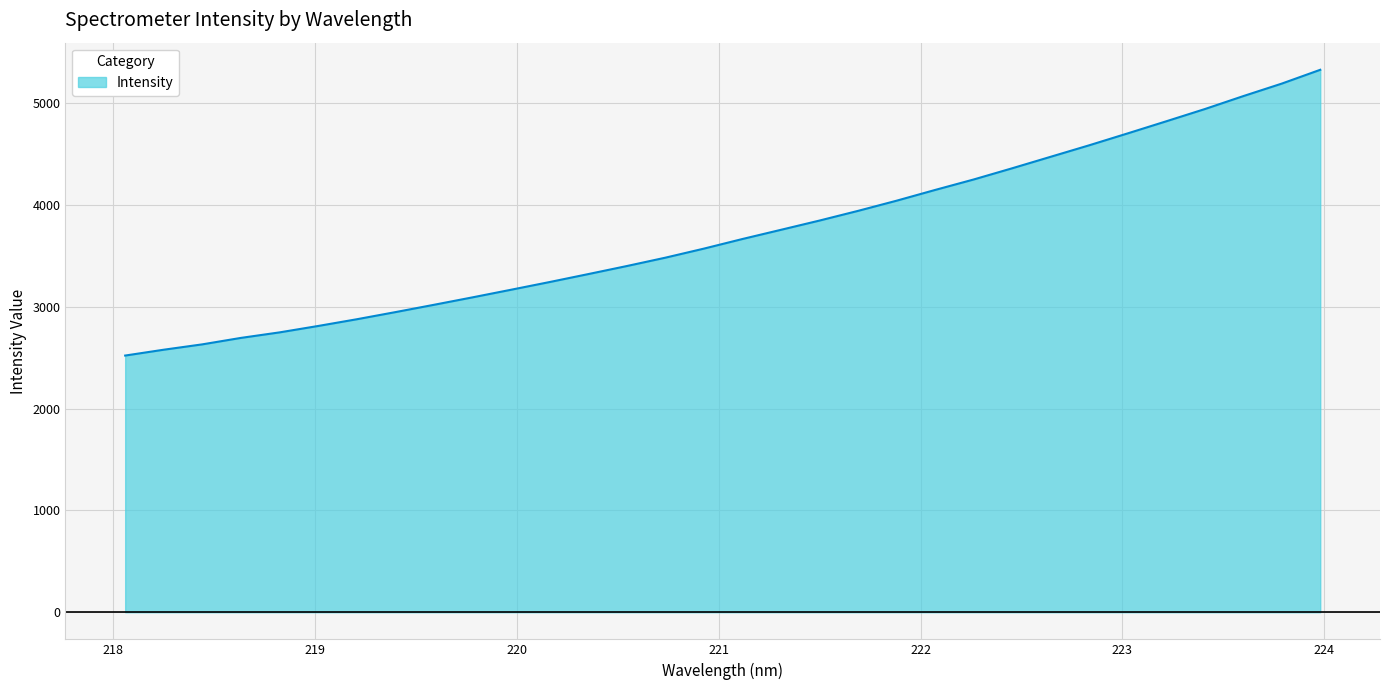

What is the difference between the maximum and minimum values?

2806.4